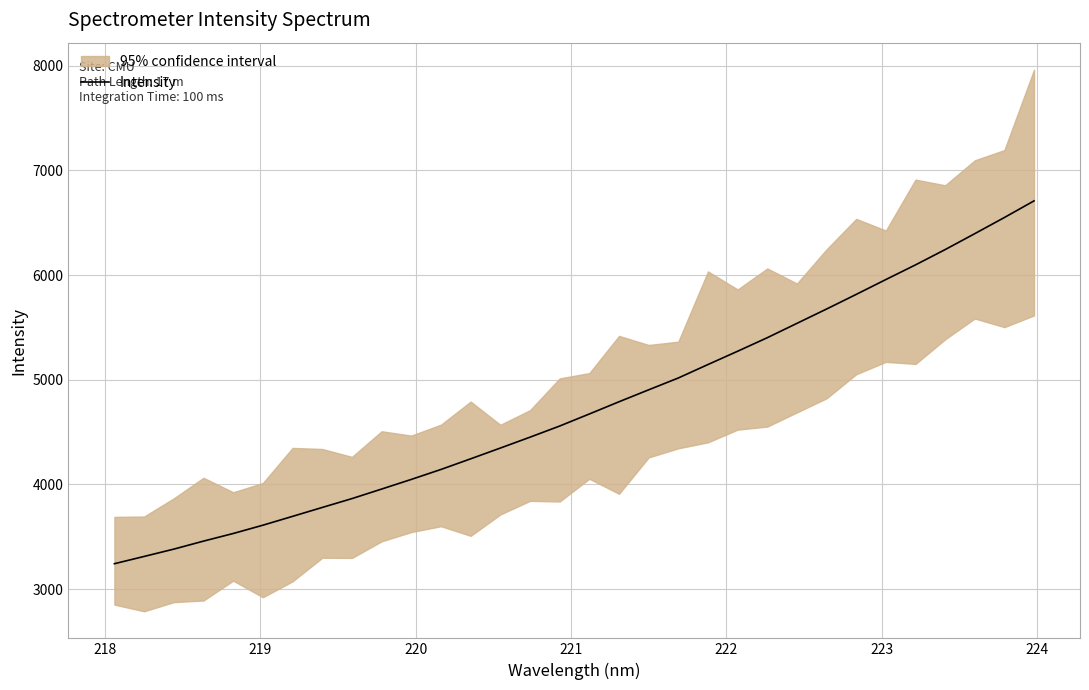

What is the minimum value for Intensity?

3243.6